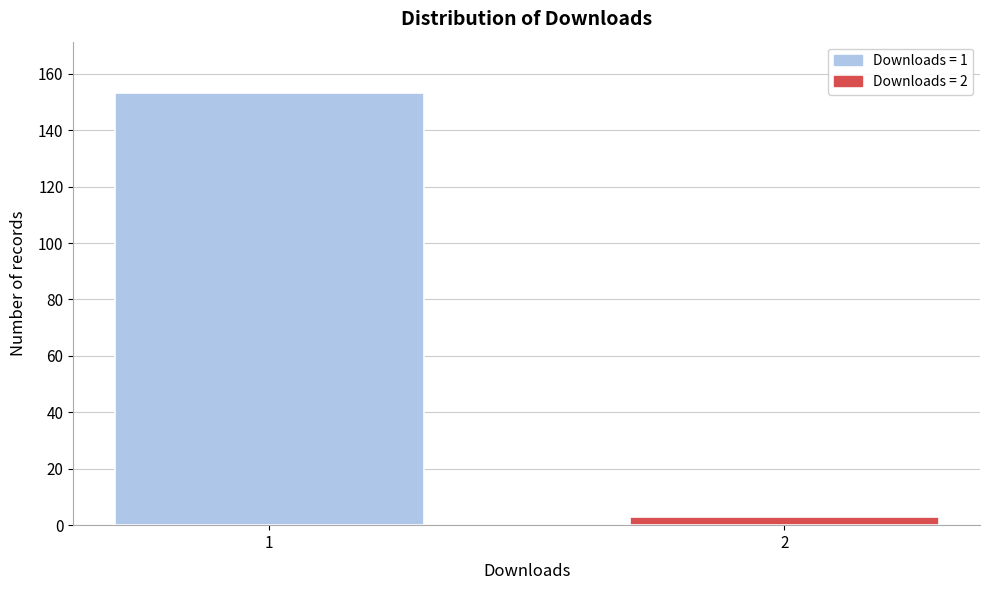

Reading left to right, transcribe all the data shown in this chart.

1=153	2=3